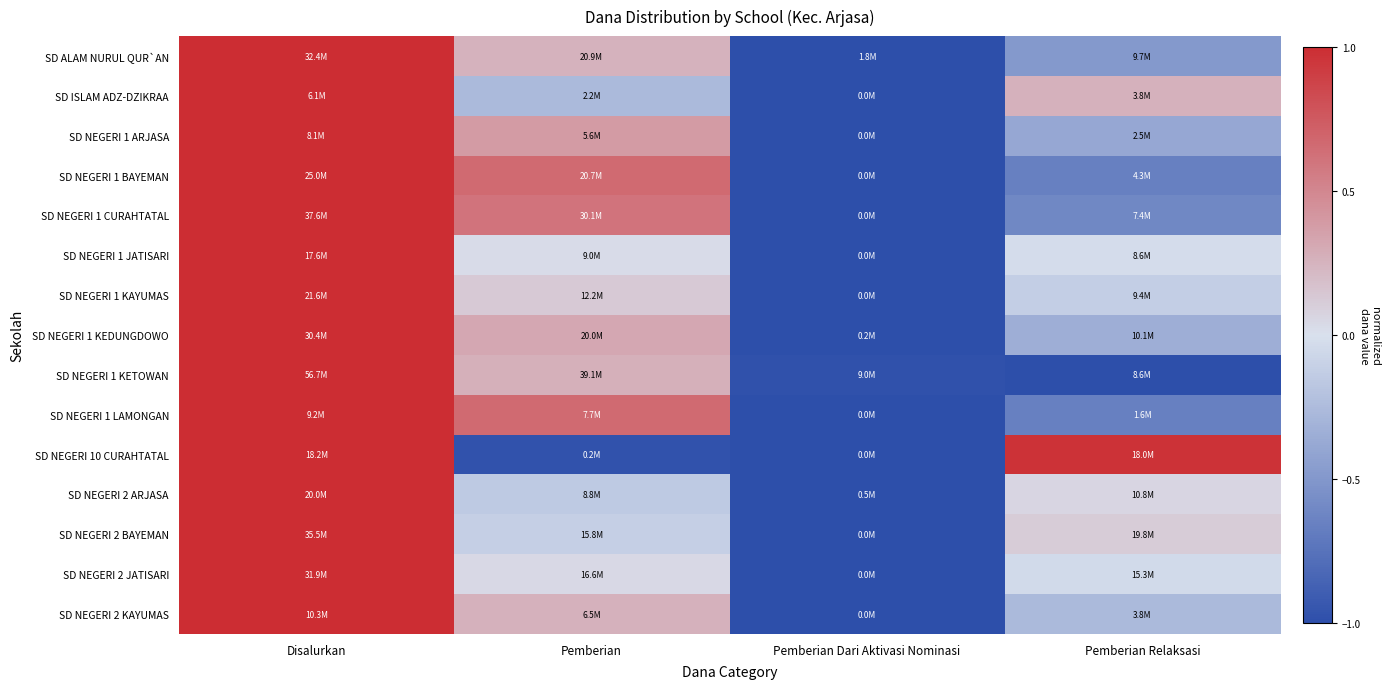

Reading left to right, what are all the values shown in this chart?

SD ALAM NURUL QUR`AN: Disalurkan=1.0	Pemberian=0.2	Pemberian Dari Aktivasi Nominasi=-1.0	Pemberian Relaksasi=-0.5
SD ISLAM ADZ-DZIKRAA: Disalurkan=1.0	Pemberian=-0.3	Pemberian Dari Aktivasi Nominasi=-1.0	Pemberian Relaksasi=0.3
SD NEGERI 1 ARJASA: Disalurkan=1.0	Pemberian=0.4	Pemberian Dari Aktivasi Nominasi=-1.0	Pemberian Relaksasi=-0.4
SD NEGERI 1 BAYEMAN: Disalurkan=1.0	Pemberian=0.7	Pemberian Dari Aktivasi Nominasi=-1.0	Pemberian Relaksasi=-0.7
SD NEGERI 1 CURAHTATAL: Disalurkan=1.0	Pemberian=0.6	Pemberian Dari Aktivasi Nominasi=-1.0	Pemberian Relaksasi=-0.6
SD NEGERI 1 JATISARI: Disalurkan=1.0	Pemberian=0.0	Pemberian Dari Aktivasi Nominasi=-1.0	Pemberian Relaksasi=-0.0
SD NEGERI 1 KAYUMAS: Disalurkan=1.0	Pemberian=0.1	Pemberian Dari Aktivasi Nominasi=-1.0	Pemberian Relaksasi=-0.1
SD NEGERI 1 KEDUNGDOWO: Disalurkan=1.0	Pemberian=0.3	Pemberian Dari Aktivasi Nominasi=-1.0	Pemberian Relaksasi=-0.3
SD NEGERI 1 KETOWAN: Disalurkan=1.0	Pemberian=0.3	Pemberian Dari Aktivasi Nominasi=-1.0	Pemberian Relaksasi=-1.0
SD NEGERI 1 LAMONGAN: Disalurkan=1.0	Pemberian=0.7	Pemberian Dari Aktivasi Nominasi=-1.0	Pemberian Relaksasi=-0.7
SD NEGERI 10 CURAHTATAL: Disalurkan=1.0	Pemberian=-1.0	Pemberian Dari Aktivasi Nominasi=-1.0	Pemberian Relaksasi=1.0
SD NEGERI 2 ARJASA: Disalurkan=1.0	Pemberian=-0.1	Pemberian Dari Aktivasi Nominasi=-1.0	Pemberian Relaksasi=0.1
SD NEGERI 2 BAYEMAN: Disalurkan=1.0	Pemberian=-0.1	Pemberian Dari Aktivasi Nominasi=-1.0	Pemberian Relaksasi=0.1
SD NEGERI 2 JATISARI: Disalurkan=1.0	Pemberian=0.0	Pemberian Dari Aktivasi Nominasi=-1.0	Pemberian Relaksasi=-0.0
SD NEGERI 2 KAYUMAS: Disalurkan=1.0	Pemberian=0.3	Pemberian Dari Aktivasi Nominasi=-1.0	Pemberian Relaksasi=-0.3